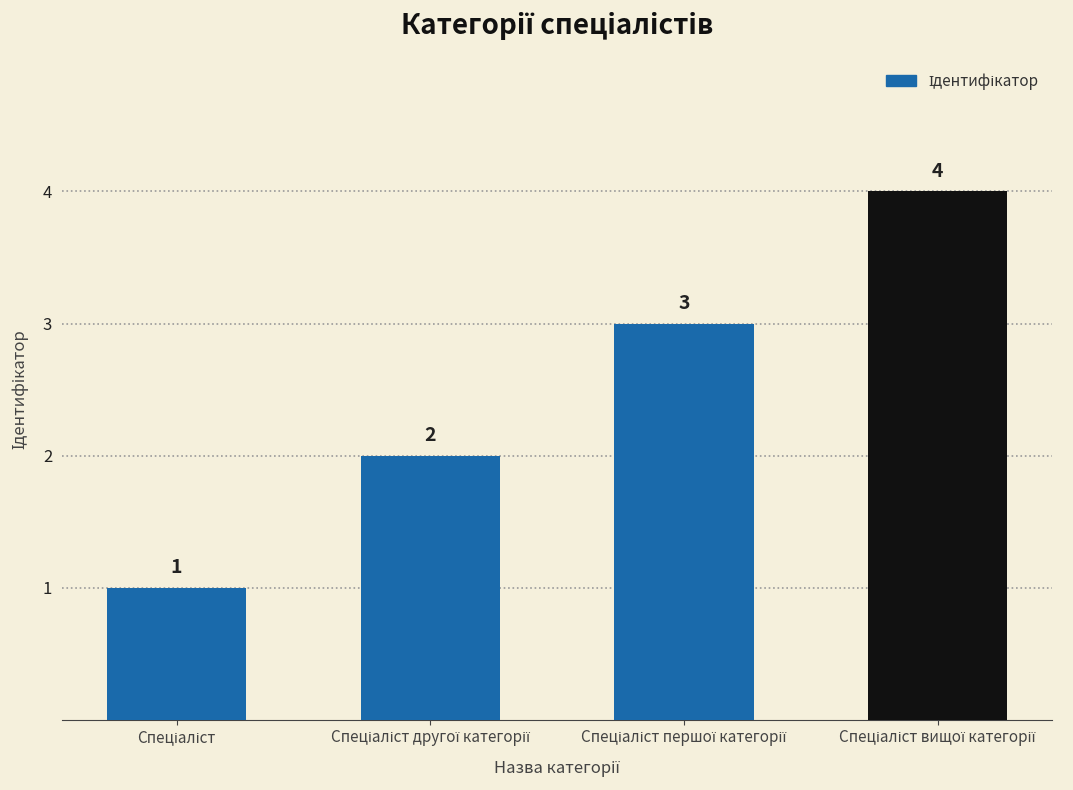

How many values are between 2 and 4?

3